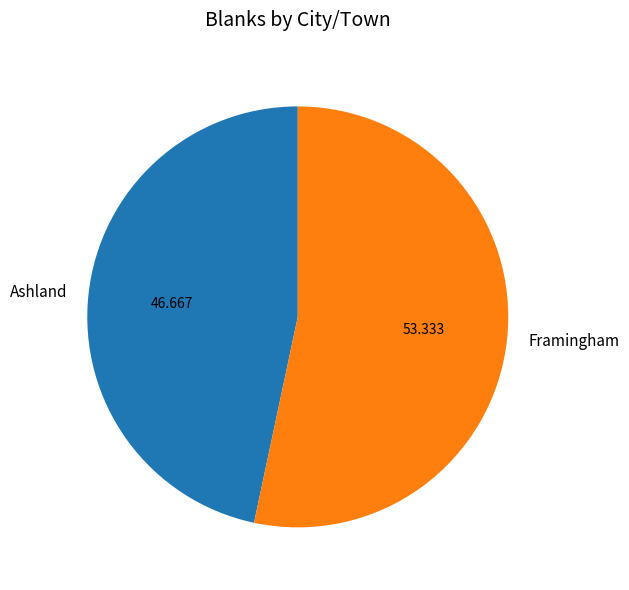

Which has a higher value, Ashland or Framingham?

Framingham